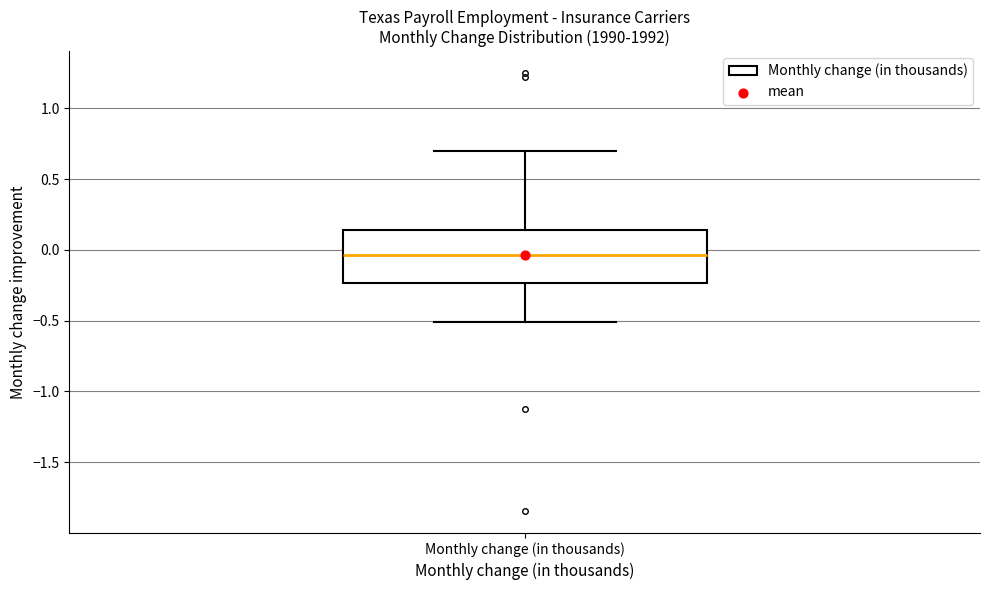

Transcribe this box plot: give where the median line is, the range the box spans, and where the two whiskers end, as read against the y-axis. The values are not printed on the chart, so give them approximately, as read against the axis.

median -0.05, box -0.25 to 0.15, whiskers -0.50 to 0.70